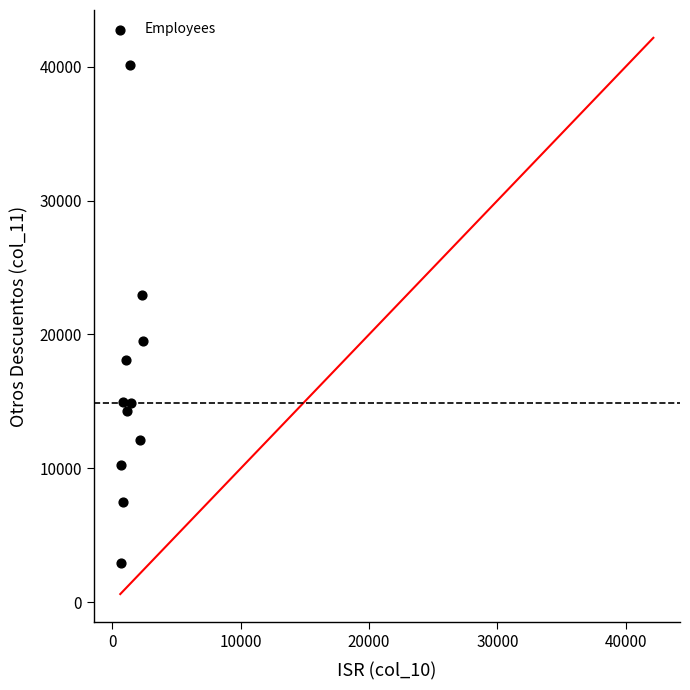

What Y value in the scatter plot is closest to 21535?

22965.9